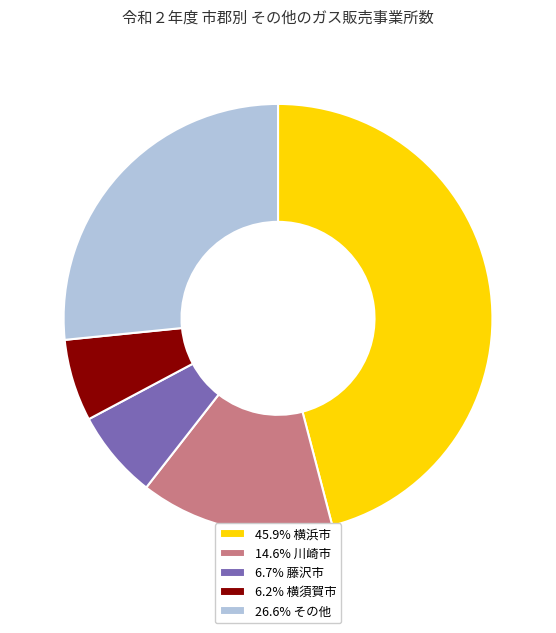

Is the sum of 6.2% 横須賀市 and 6.7% 藤沢市 greater than half?

No